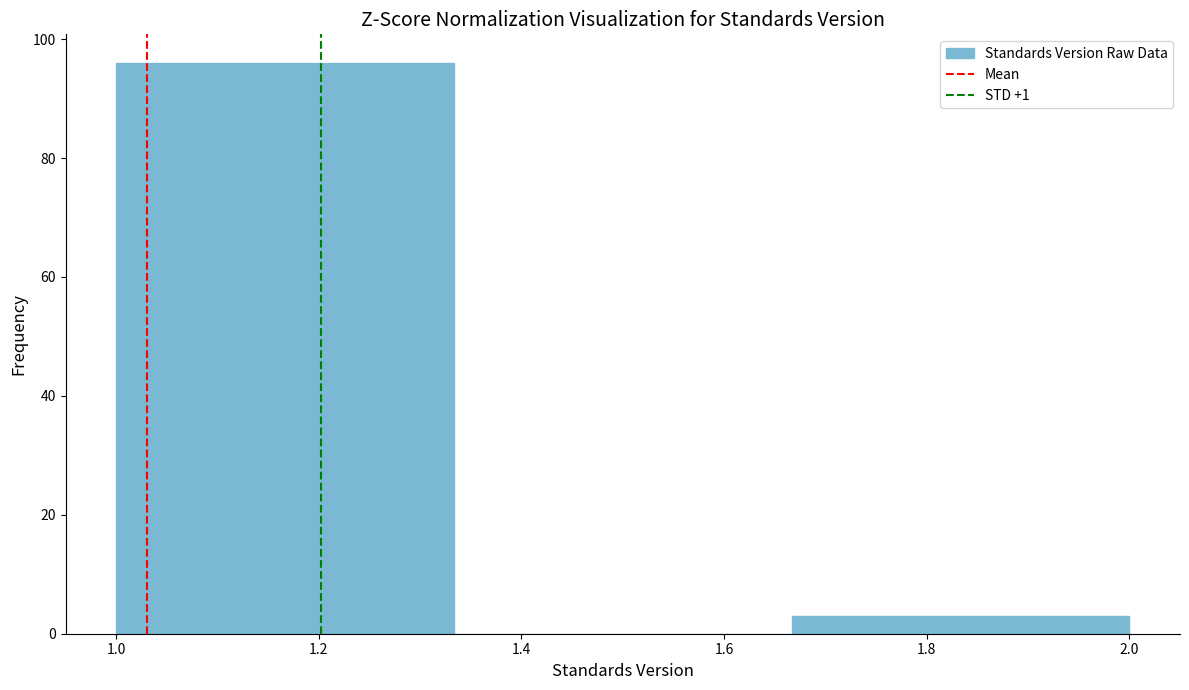

Over which range of the x-axis is the bar tallest?

1.00 to 1.34